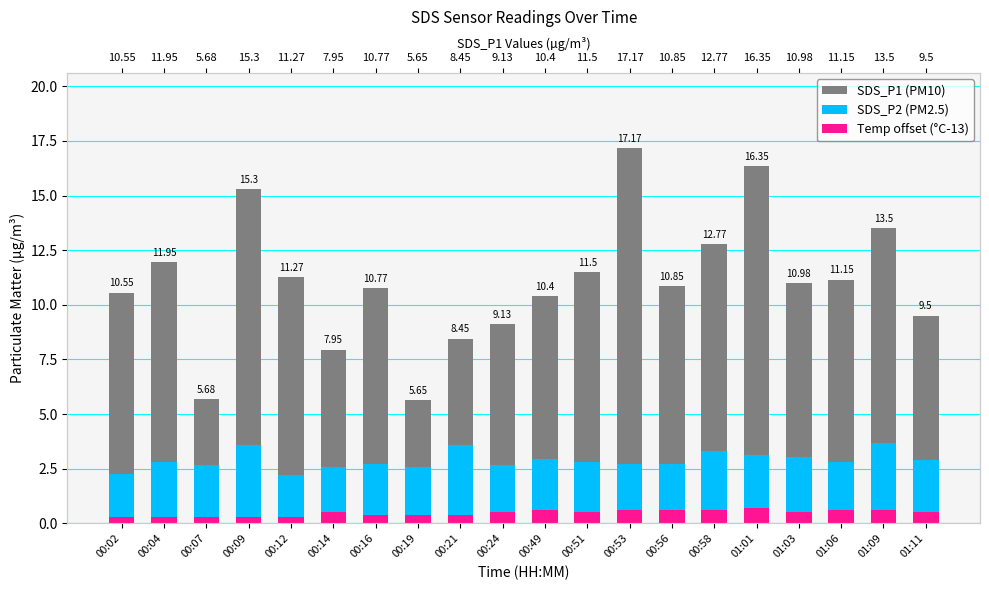

What is the average value of the SDS_P1 (PM10) series?

11.0